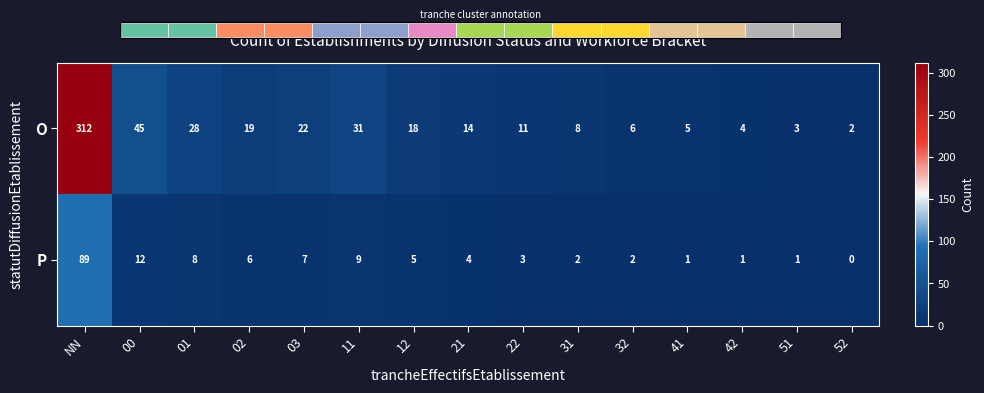

What is the spread (max minus min) of values at 03?

15